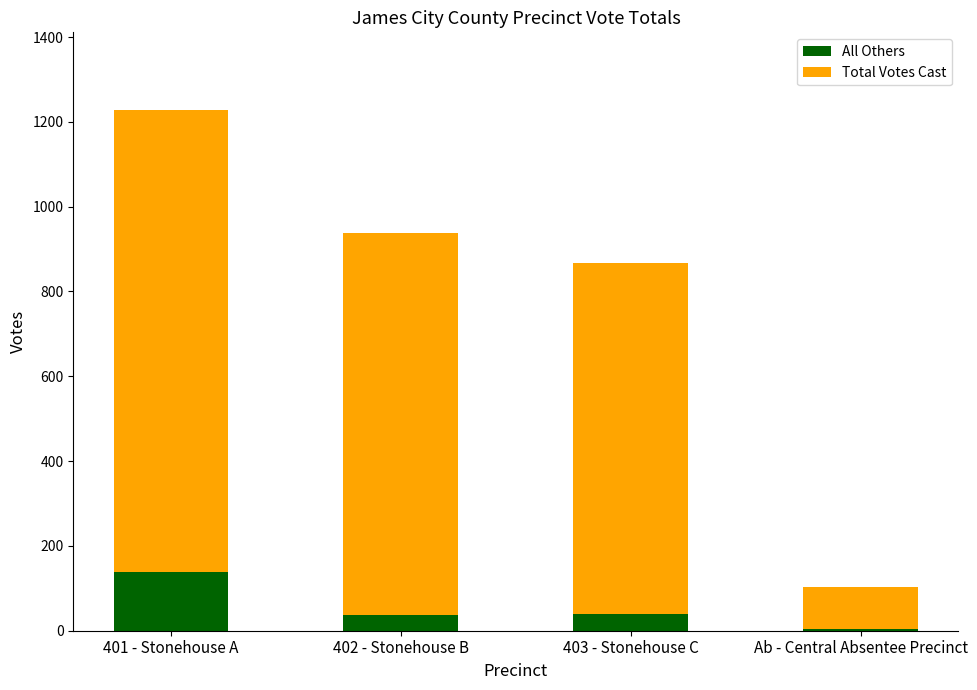

At which category is the sum across all series the highest?

401 - Stonehouse A